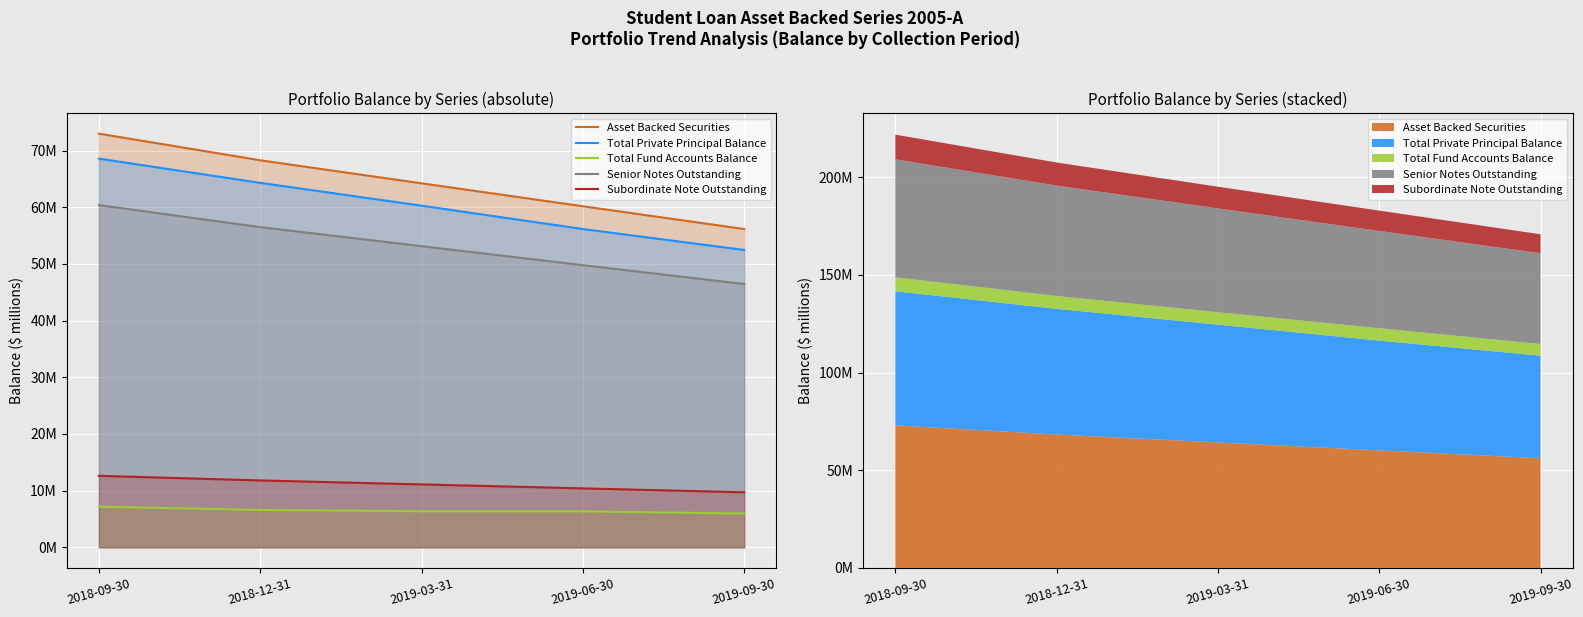

Is the value of Asset Backed Securities at 2018-09-30 greater than the value of Subordinate Note Outstanding at 2019-03-31?

Yes